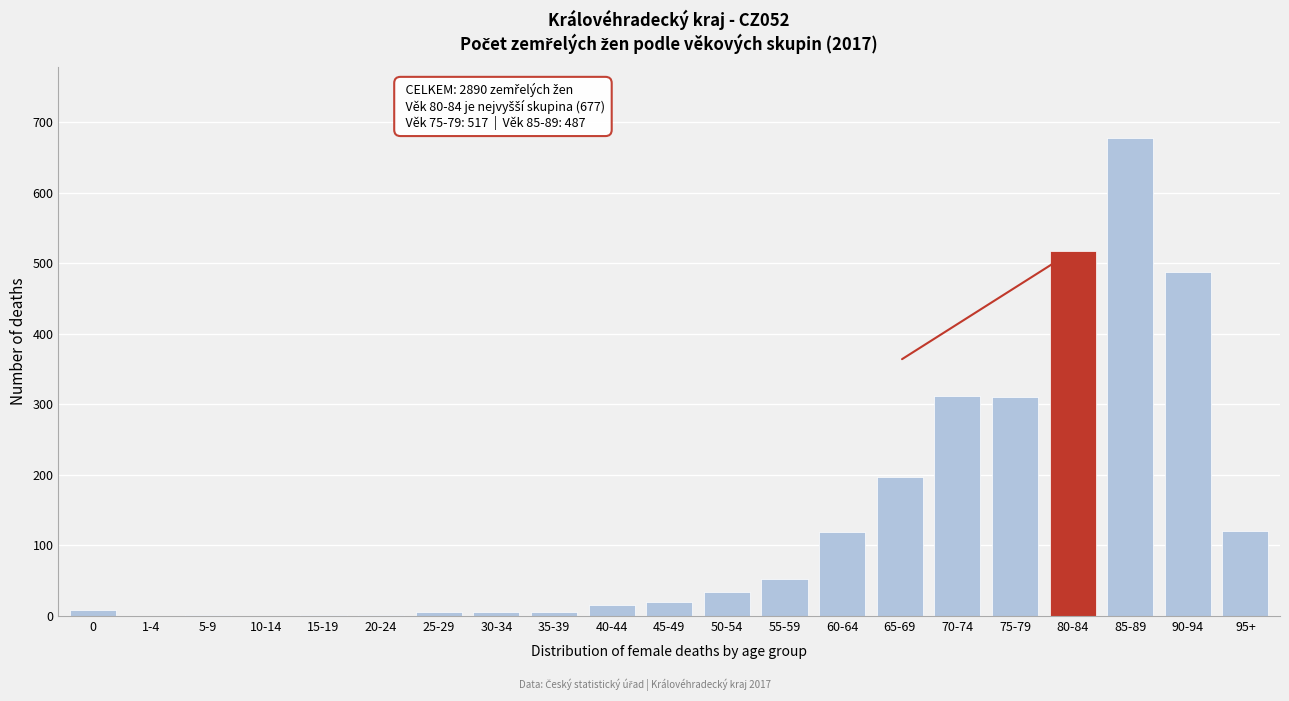

The chart shows a value of 8 at 50-54. True or false?

False